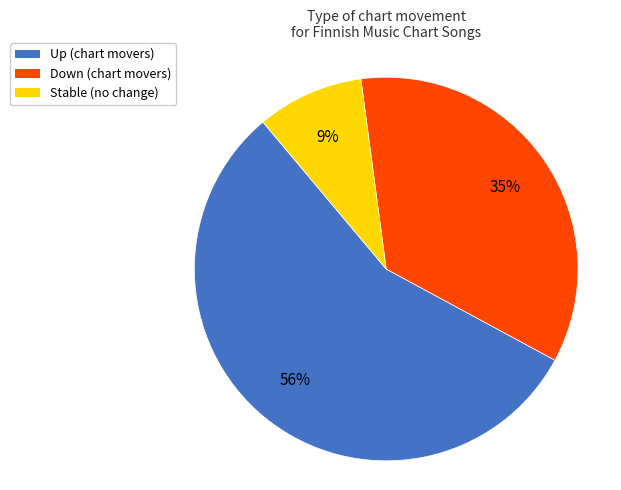

Rank the categories by value from lowest to highest.

Stable (no change), Down (chart movers), Up (chart movers)